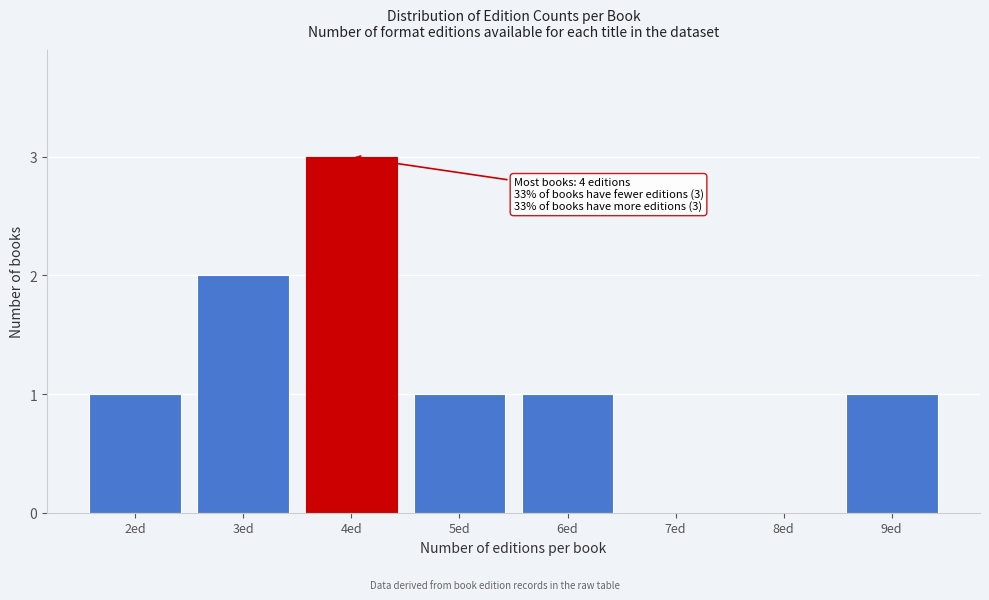

Which range on the x-axis has the tallest bar?

3.5 to 4.5